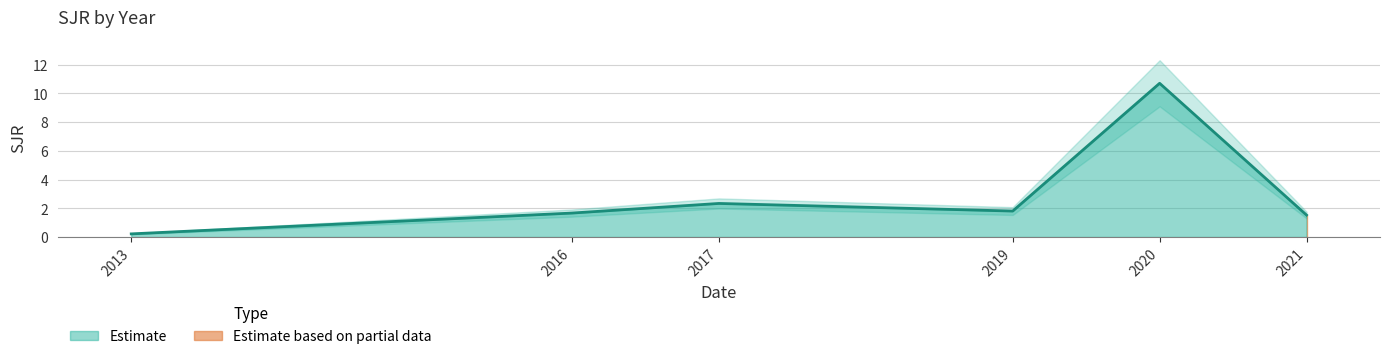

At which category does the data reach its first local peak?

2017